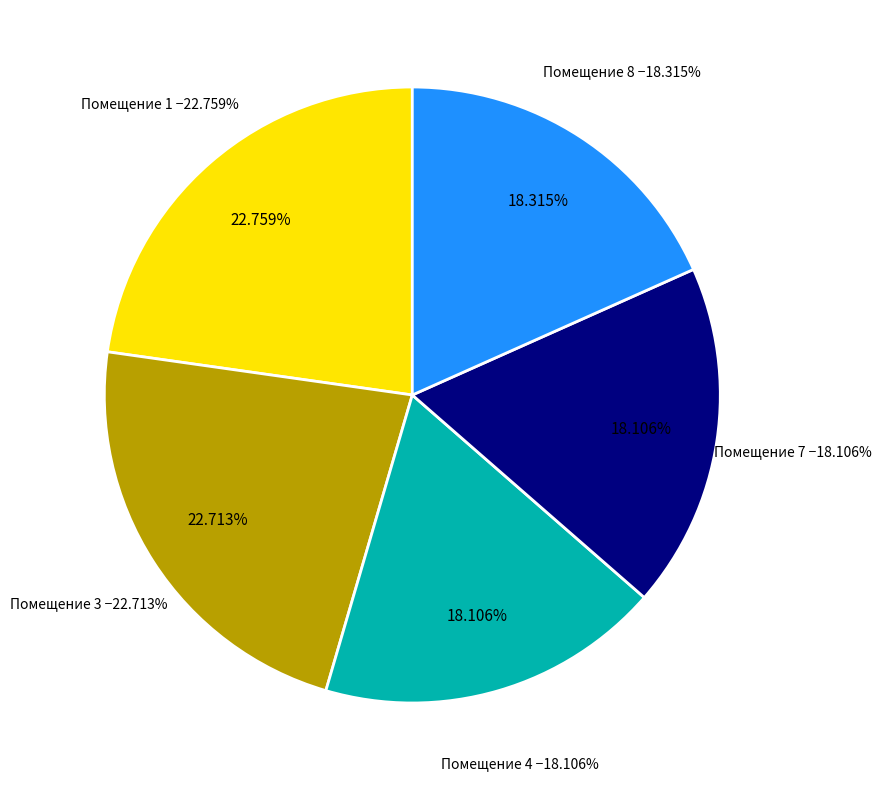

Combined, what portion of the pie is 7 and 6?

18.1%